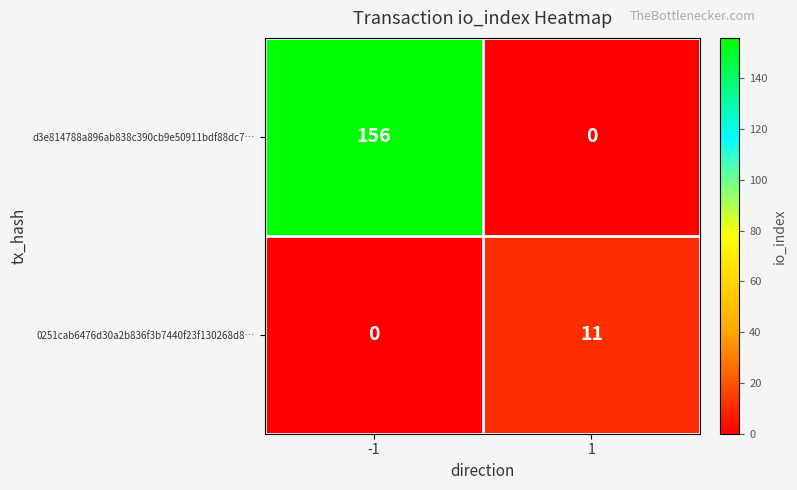

Read the d3e814788a896ab838c390cb9e50911bdf88dc7… value at -1, to the nearest 5.

155